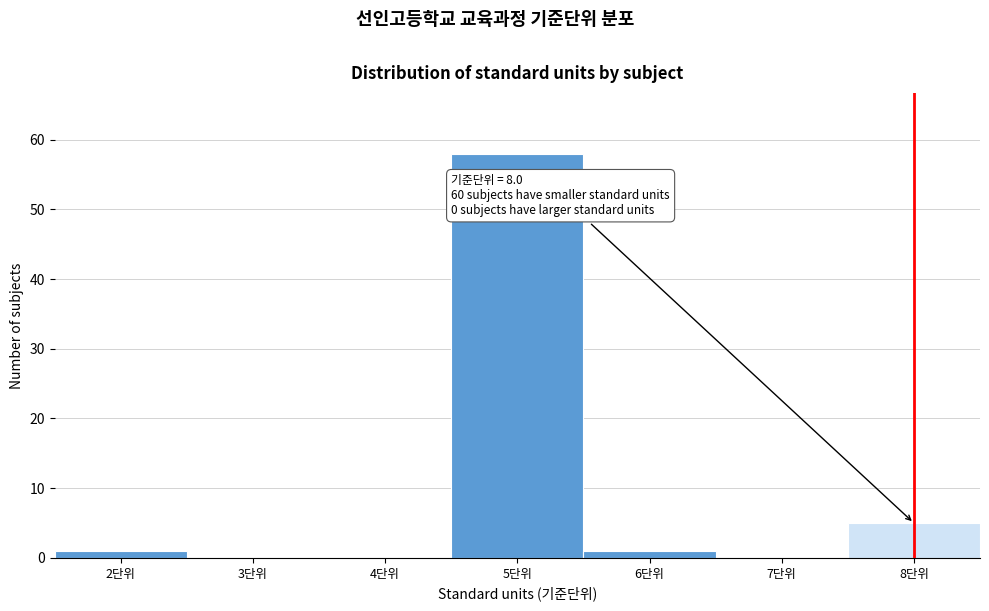

Over which range of the x-axis is the bar tallest?

4.5 to 5.5